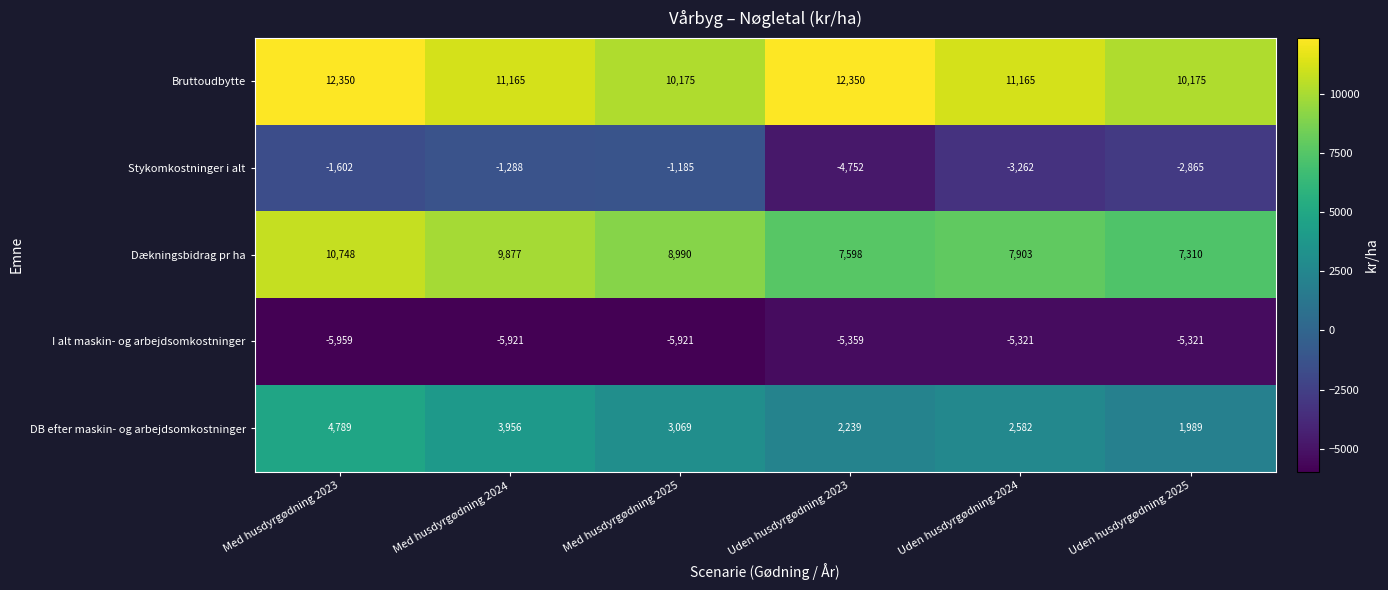

Which series changed the most between Med husdyrgødning 2023 and Med husdyrgødning 2024?

Bruttoudbytte